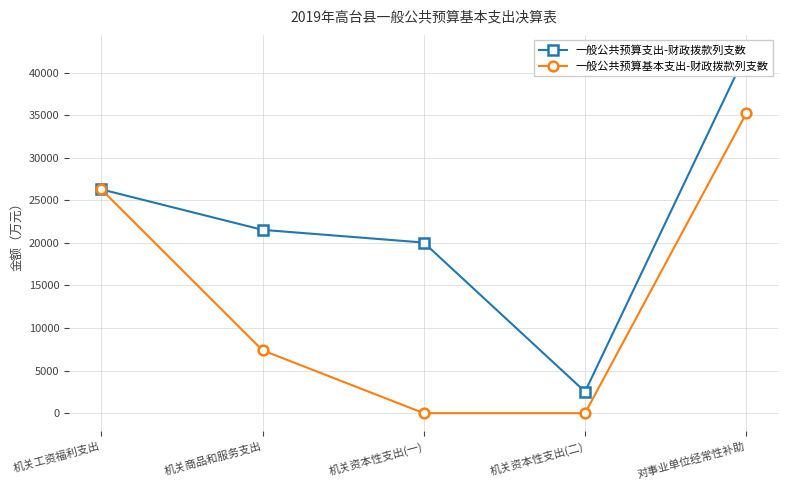

At which category is the sum across all series the highest?

对事业单位经常性补助